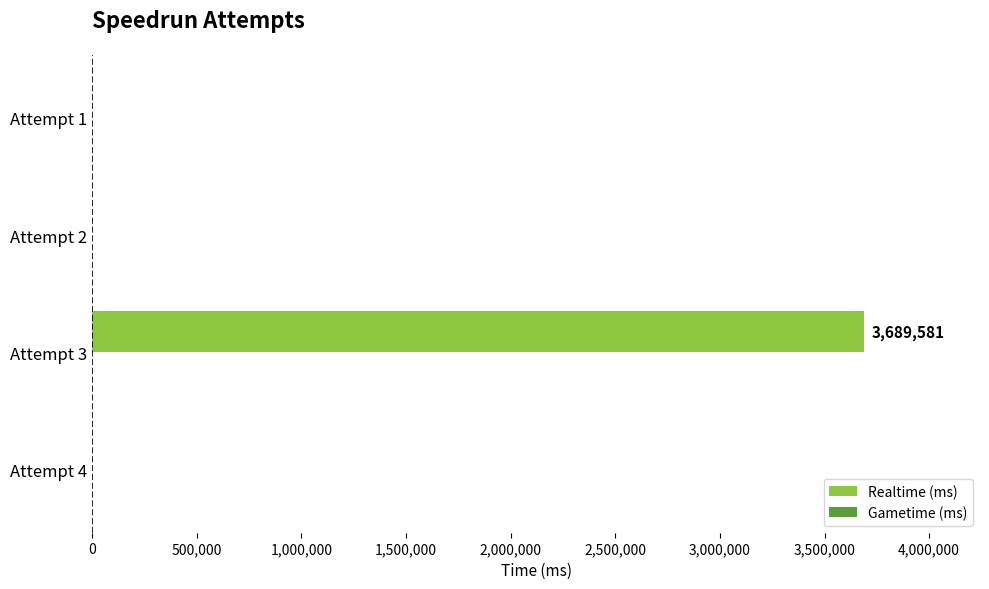

Which label corresponds to the largest value in the chart?

Attempt 3